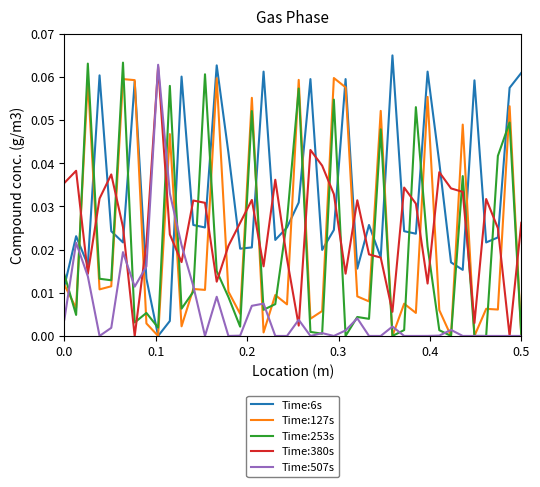

Does the chart have visible grid lines?

No